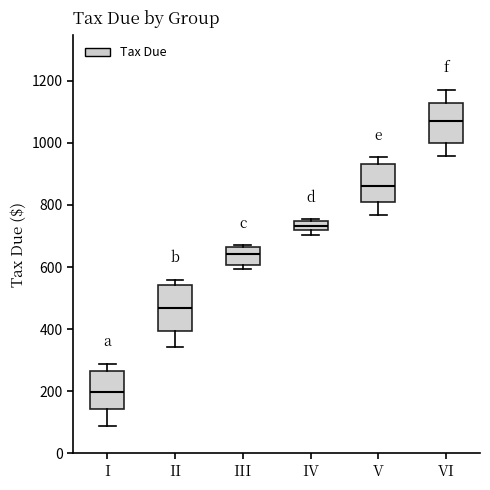

Where does the upper whisker of the box for I end on the y-axis? The values are not printed on the chart, so give them approximately, as read against the axis.

280